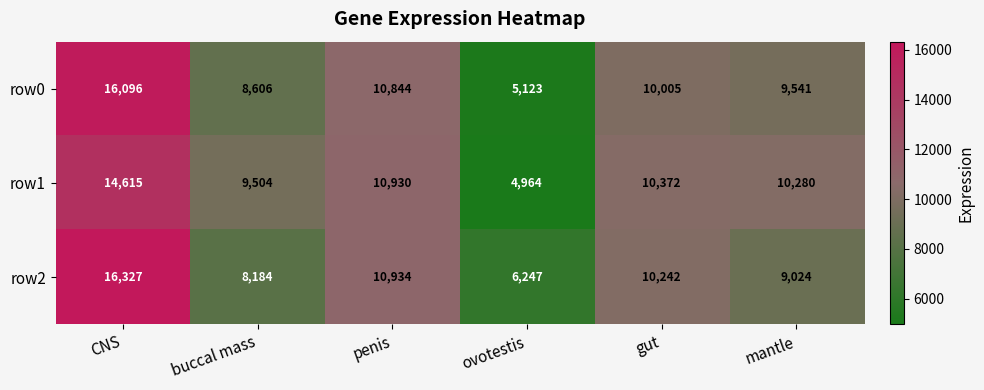

What is the sum of all row2 values?

60958